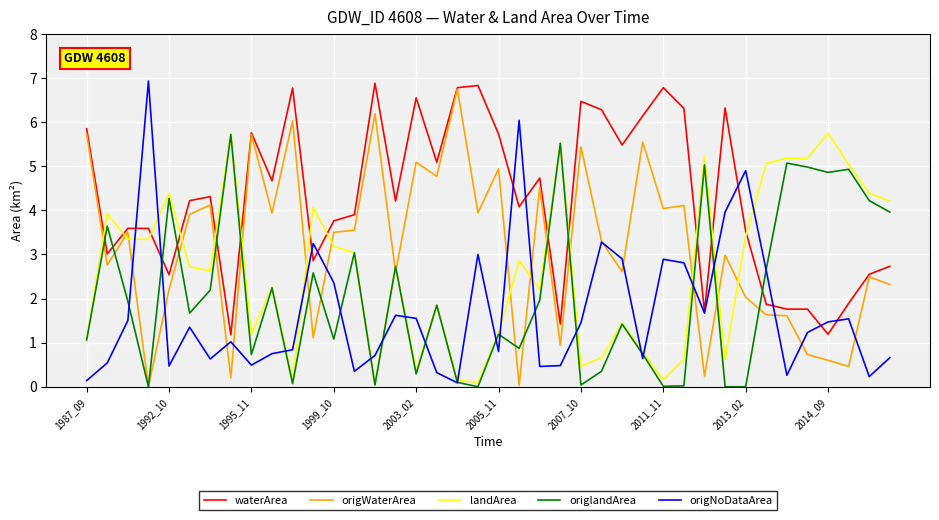

What is the maximum value shown in the chart?

6.9